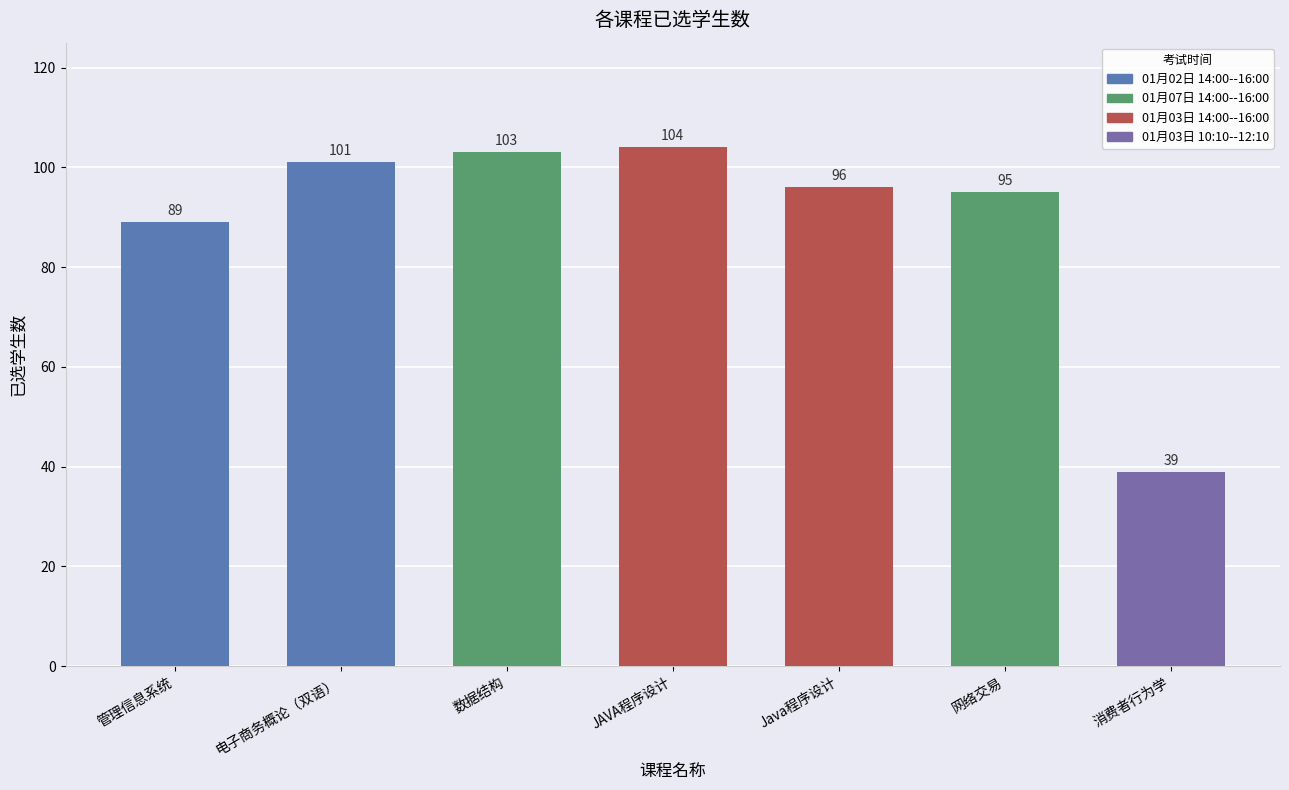

What position from the left is 消费者行为学?

7